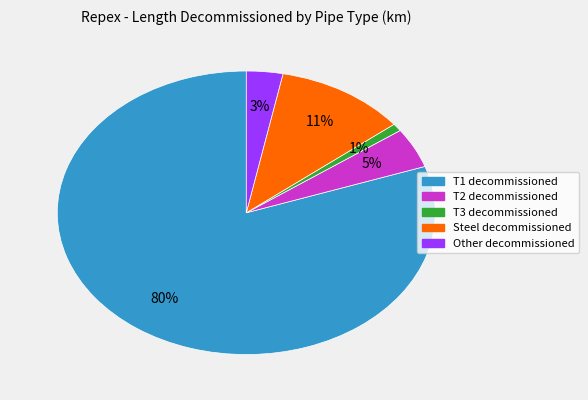

Is it true that T2 decommissioned is 5% of the pie?

True